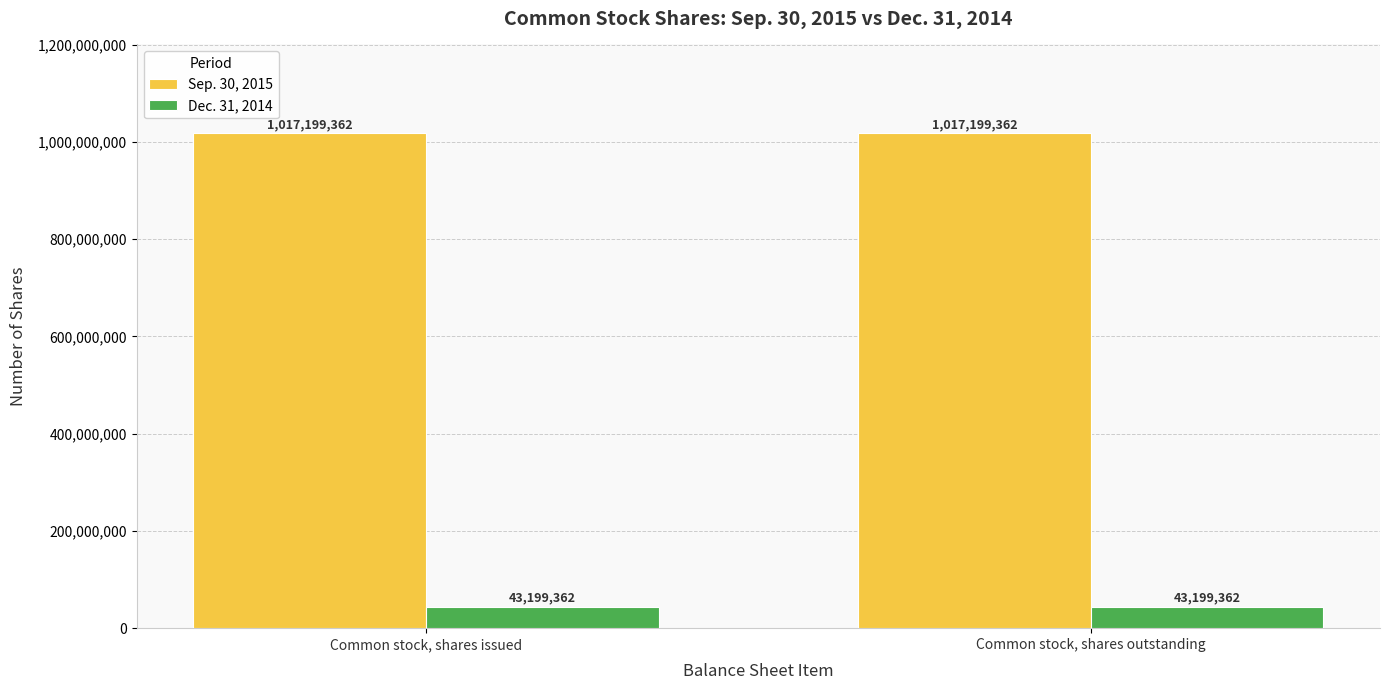

What is the greatest value displayed?

1017199362